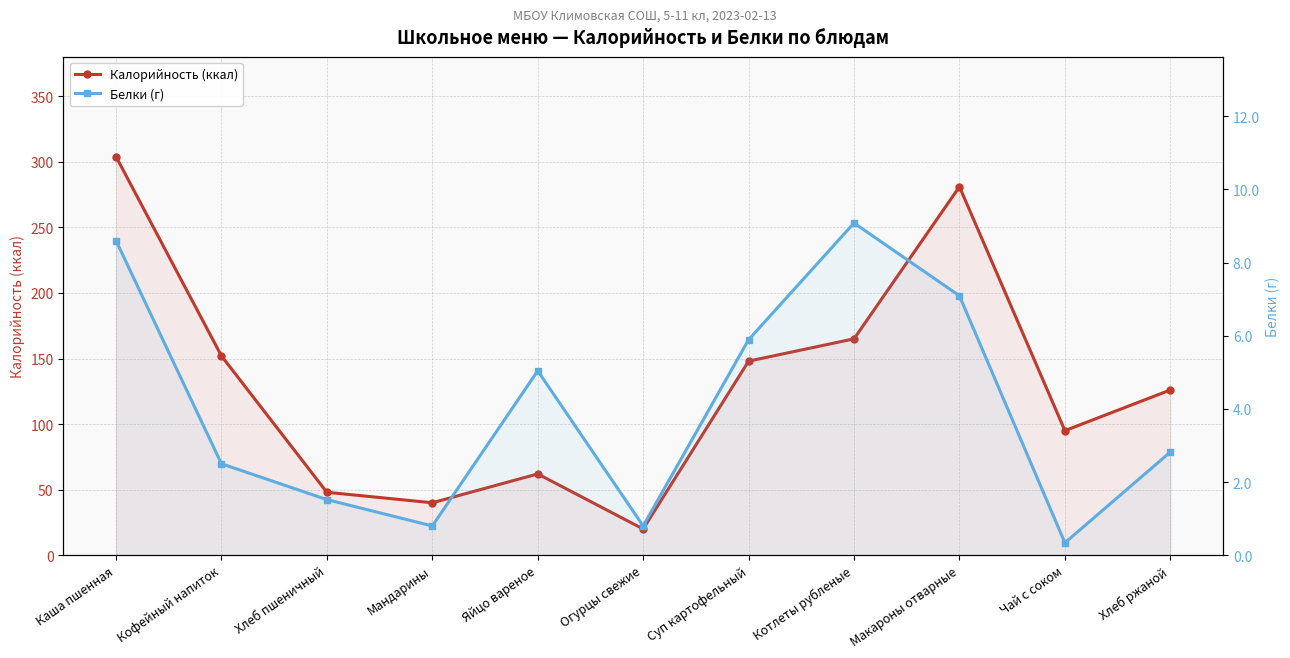

Which series has the largest total across all categories?

Калорийность (ккал)